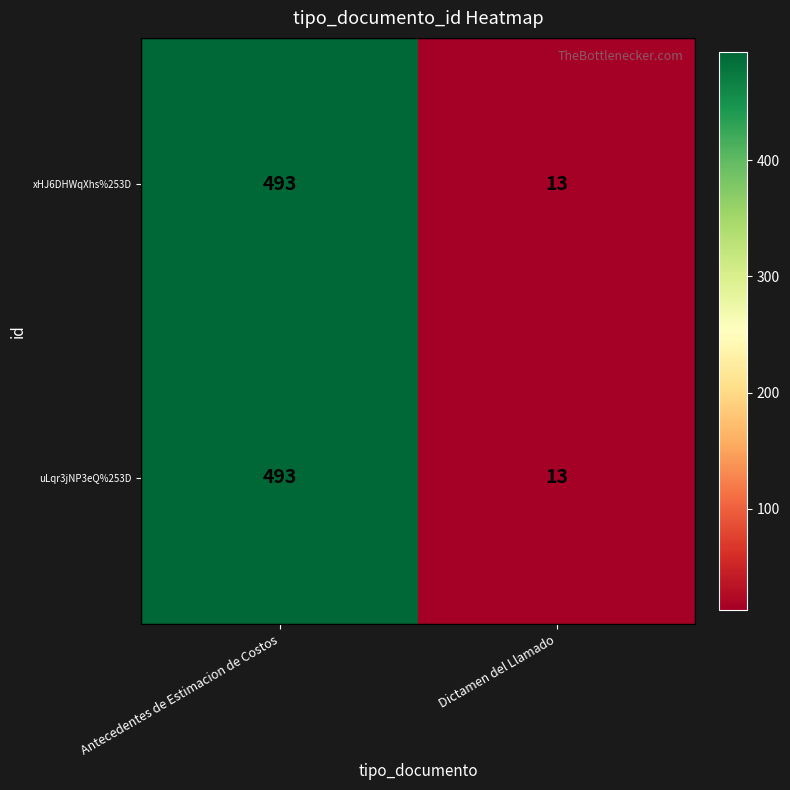

List the labels in order of xHJ6DHWqXhs%253D value, smallest first.

Dictamen del Llamado, Antecedentes de Estimacion de Costos